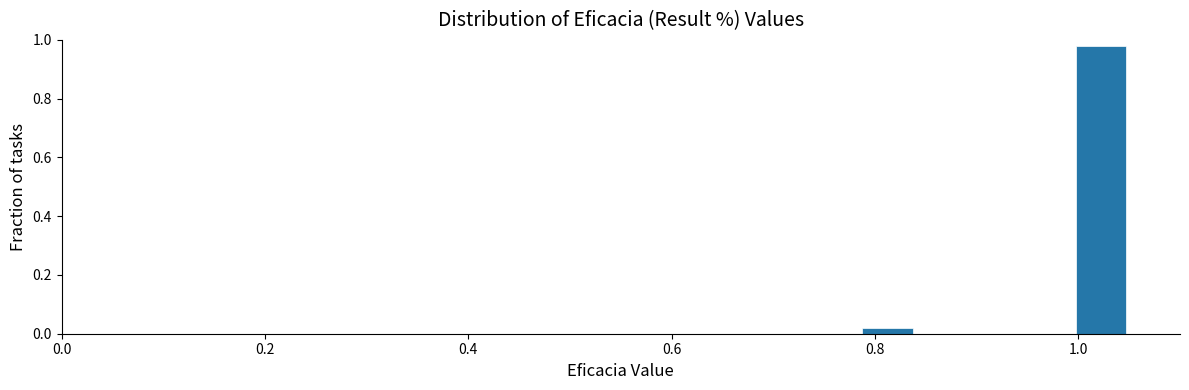

Read against the x-axis, roughly where is the centre of the tallest bar?

1.02